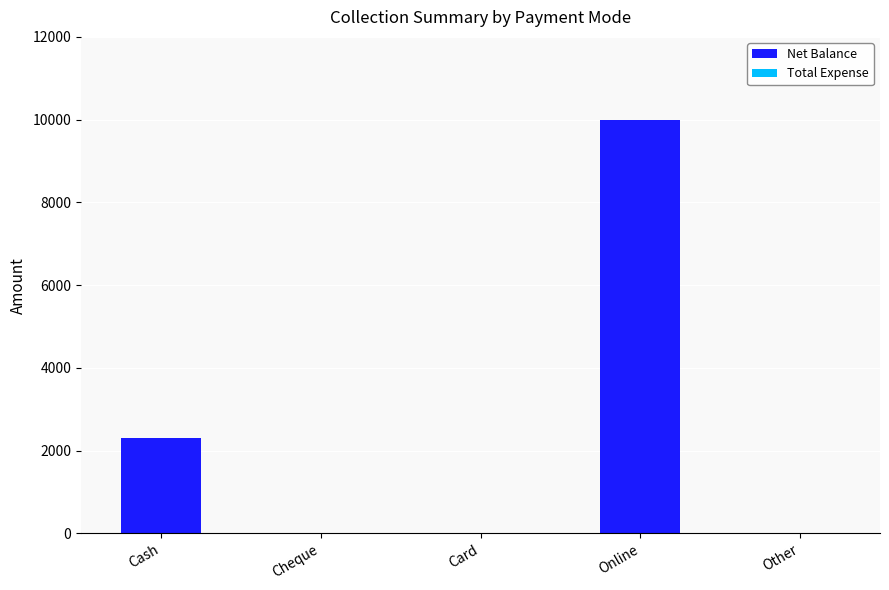

The value at Other is -3627. True or false?

False